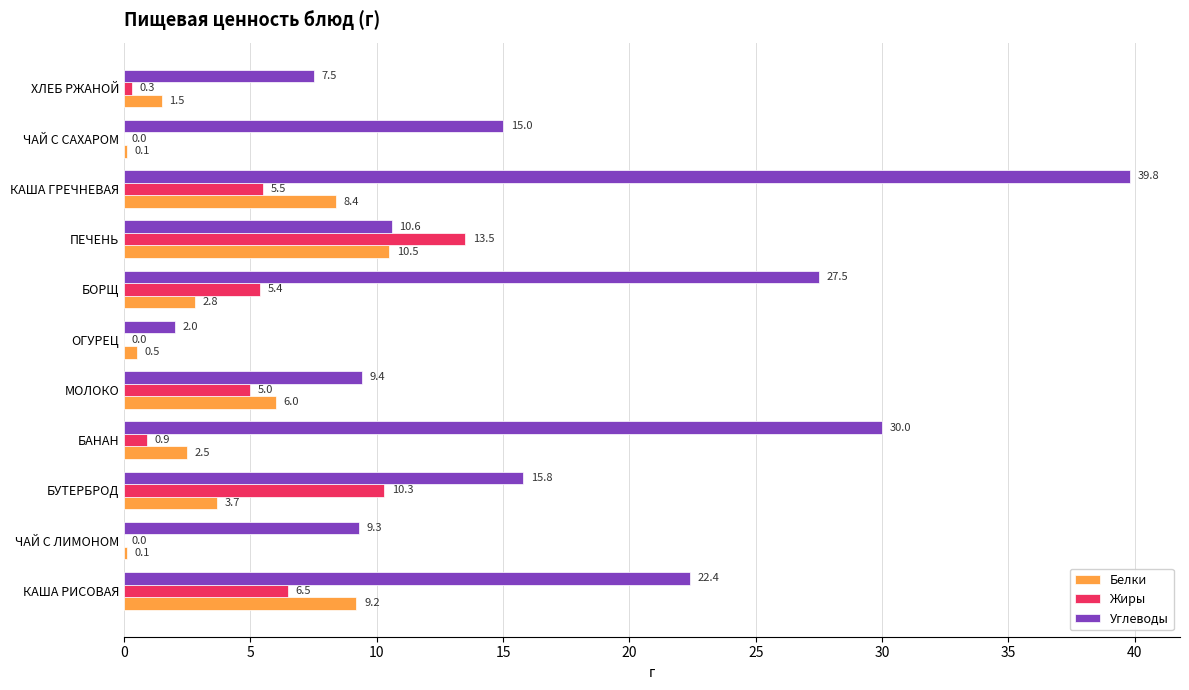

What is the highest value of the Углеводы series?

39.8